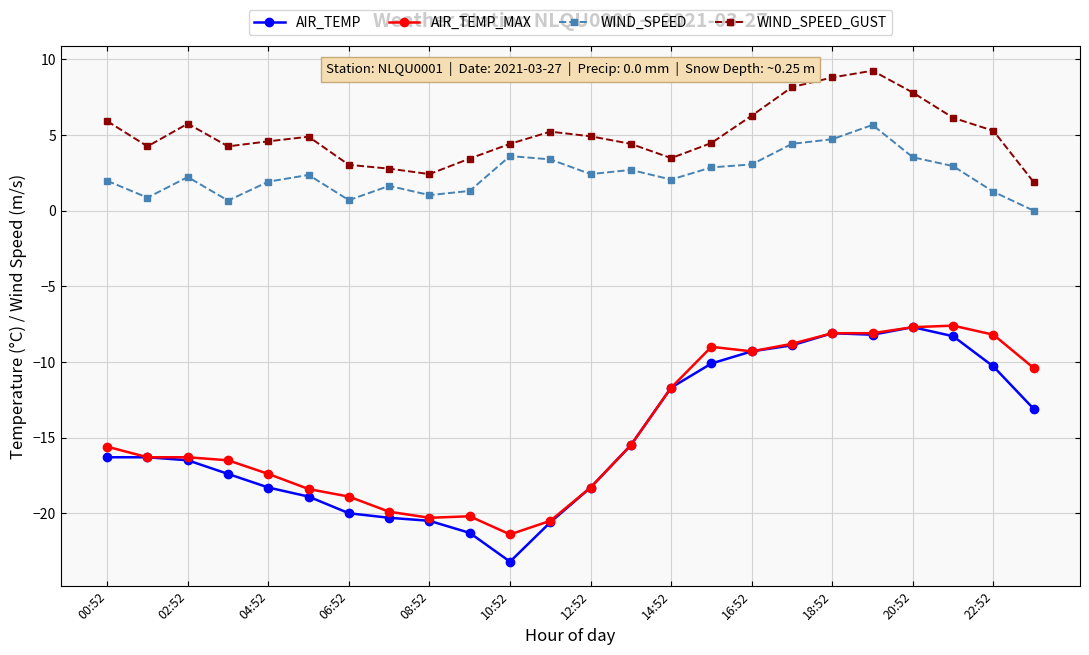

Which series has the largest total across all categories?

WIND_SPEED_GUST